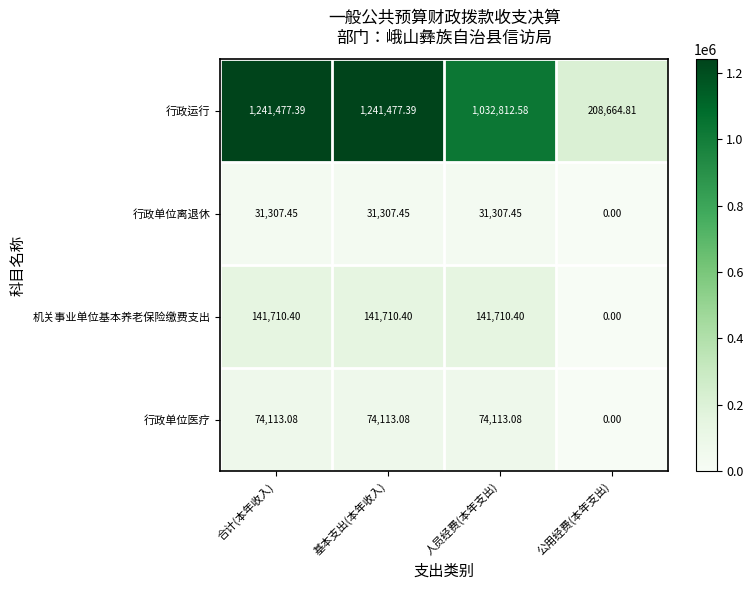

What is the total value across all series at 基本支出(本年收入)?

1488608.3